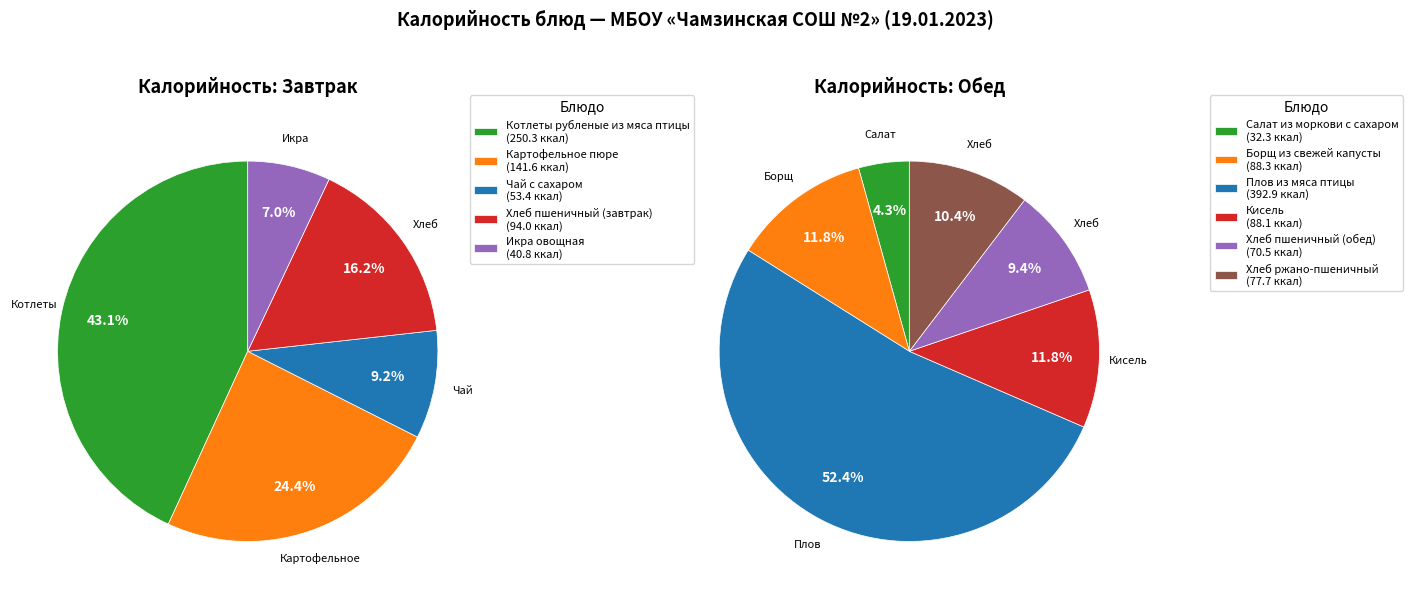

What is the ratio of the value at Картофельное пюре to the value at Котлеты рубленые из мяса птицы?

0.6